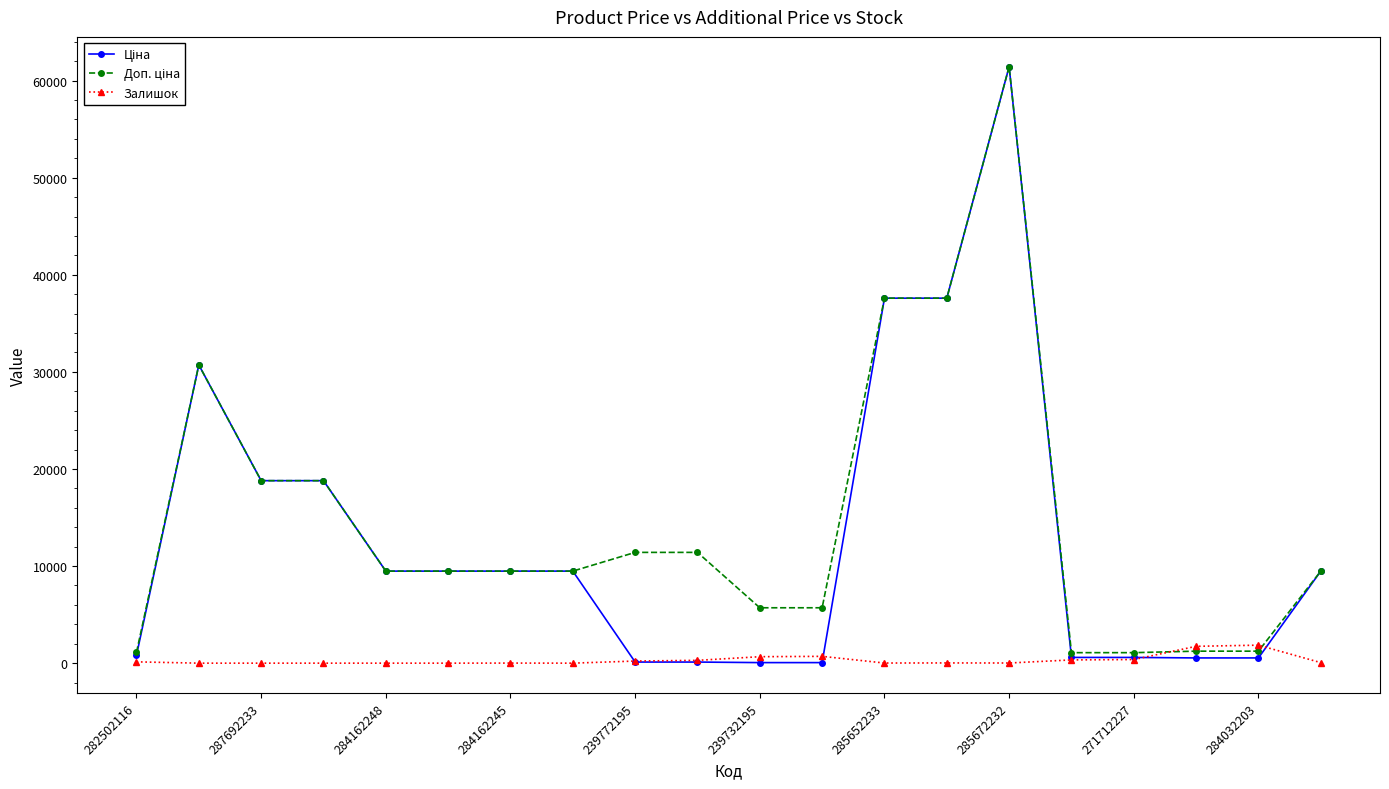

What is the greatest value displayed?

61434.3